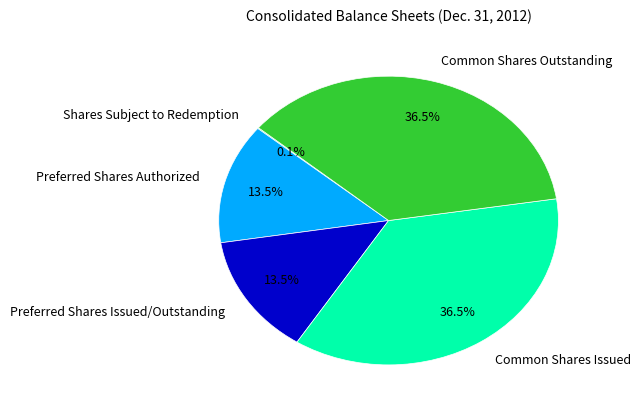

Is there any slice that represents more than half of the pie?

No